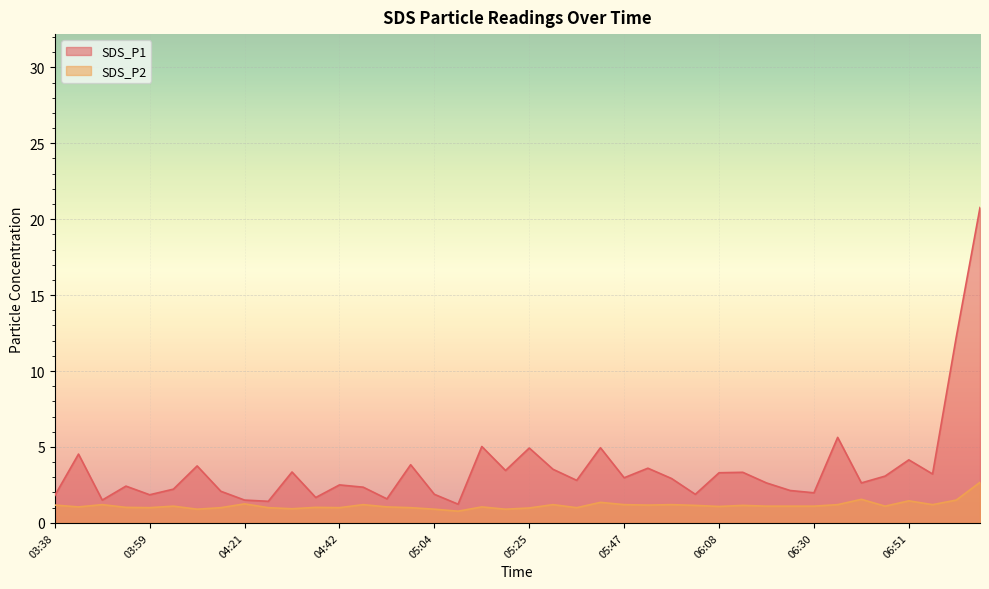

Rank the series at 07:02 from lowest to highest value.

SDS_P2, SDS_P1